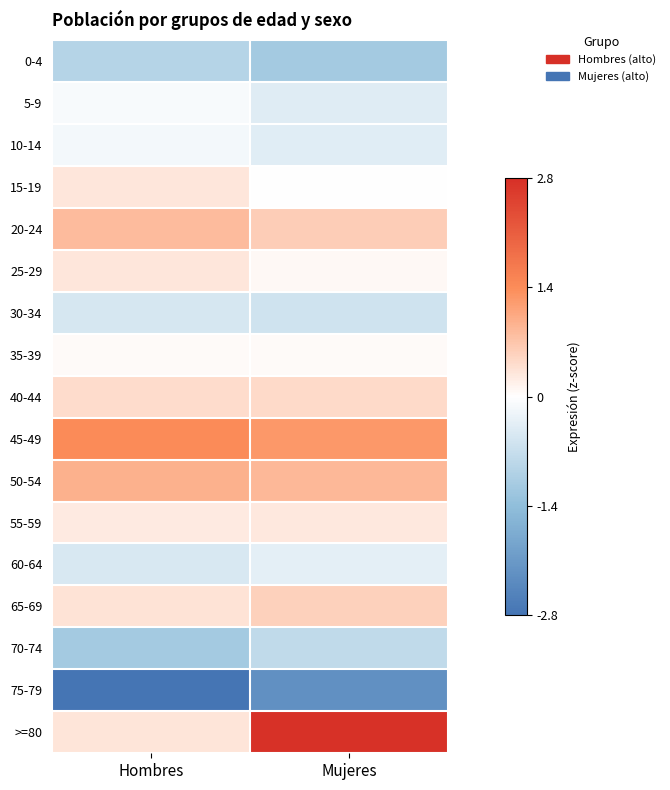

At which category is the sum across all series the highest?

Mujeres